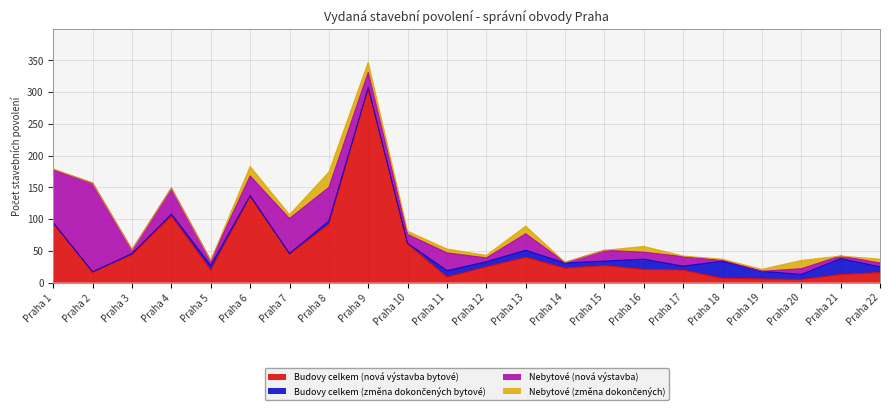

What is the difference between the maximum and minimum values in the Budovy celkem (změna dokončených bytové) series?

27